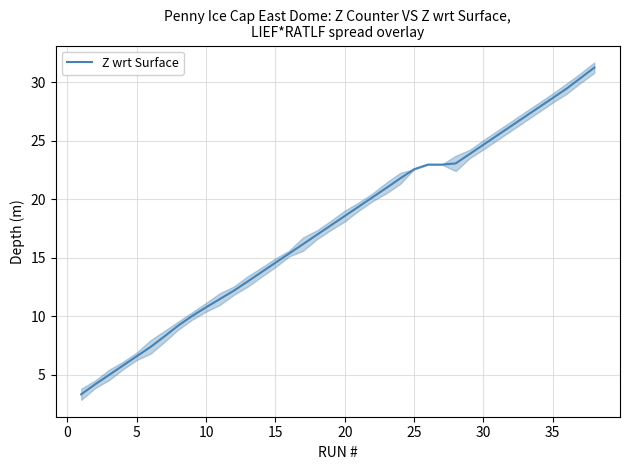

Is it true that Z wrt Surface equals 8.9 at 20?

False